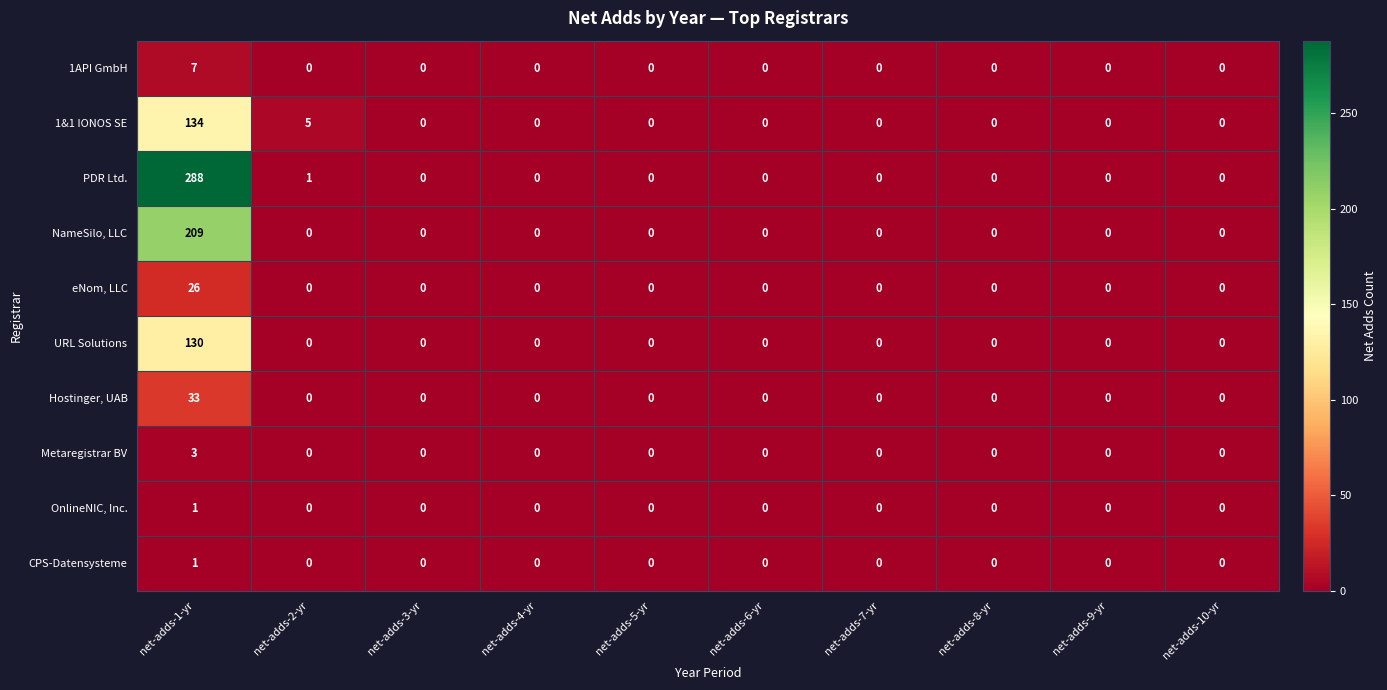

How many Metaregistrar BV values are between 0 and 1?

9